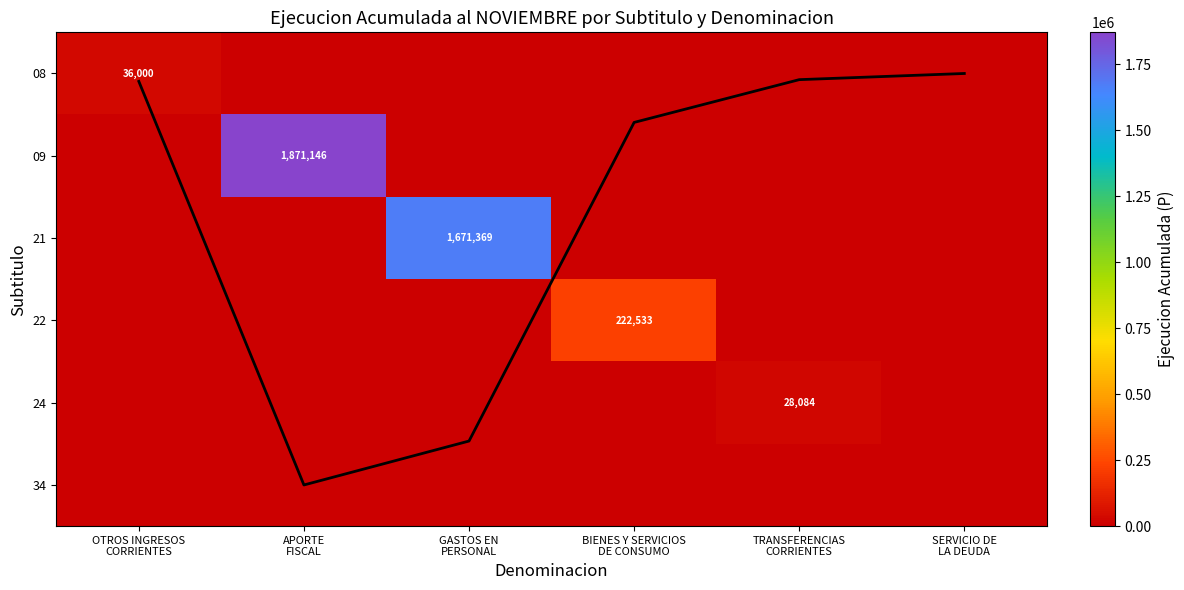

True or false: 09 has a value of 0.0 at BIENES Y SERVICIOS DE CONSUMO.

True